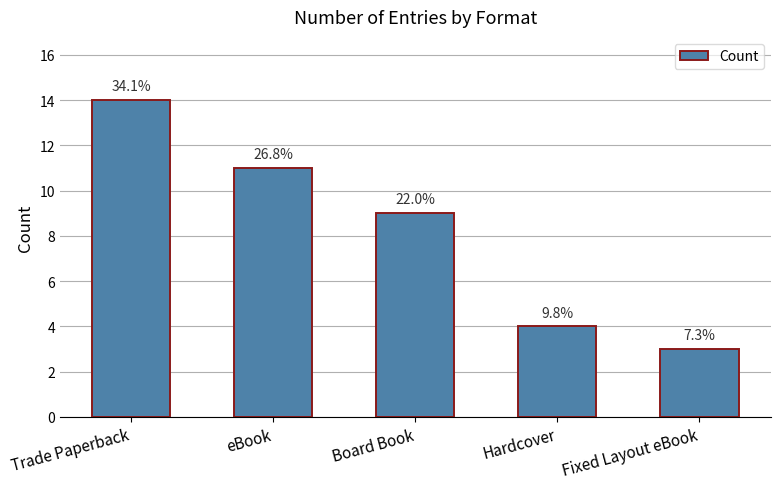

At which category does the chart reach its minimum across all series?

Fixed Layout eBook